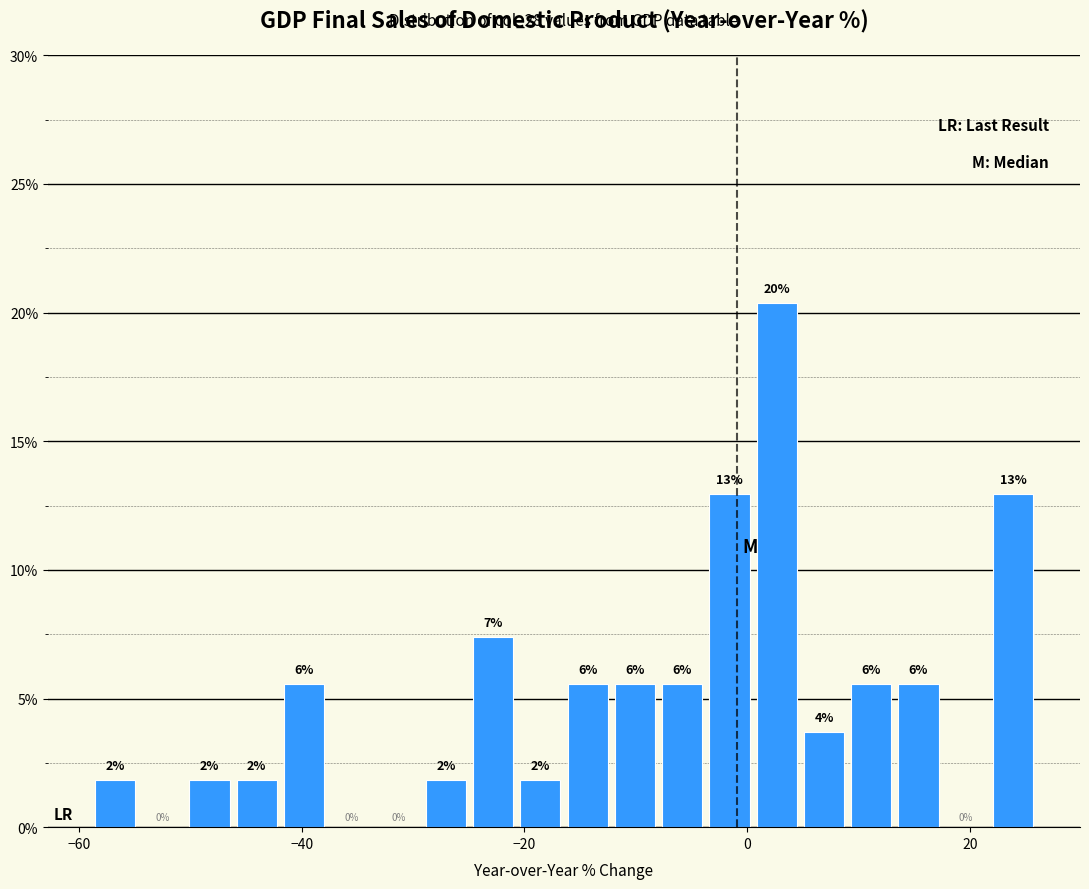

Around what value on the x-axis is the tallest bar? Give the approximate position of its centre, as read against the axis.

2